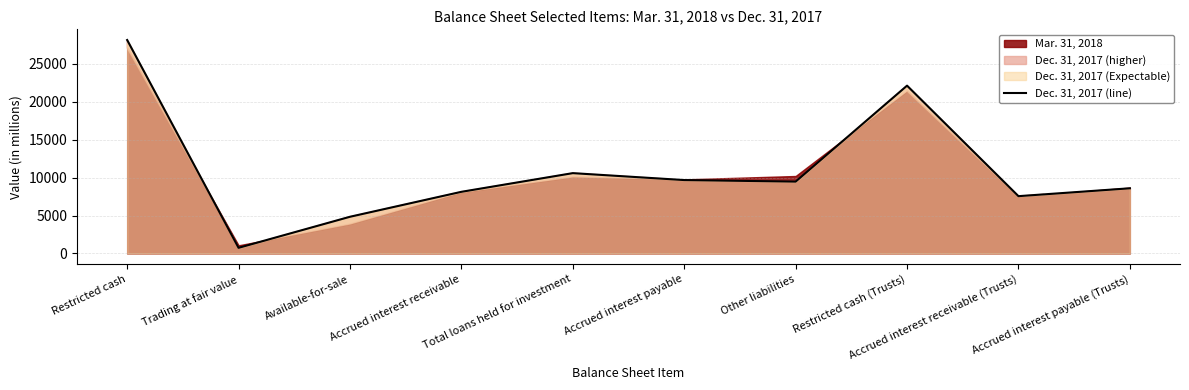

What is the smallest value displayed?

747